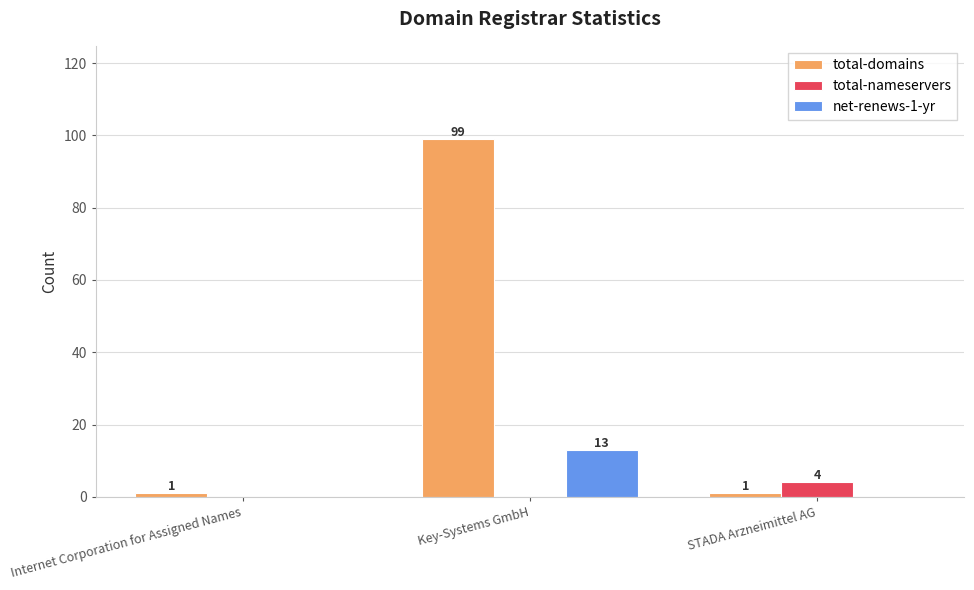

Which series changed the most between Internet Corporation for Assigned Names and STADA Arzneimittel AG?

total-nameservers